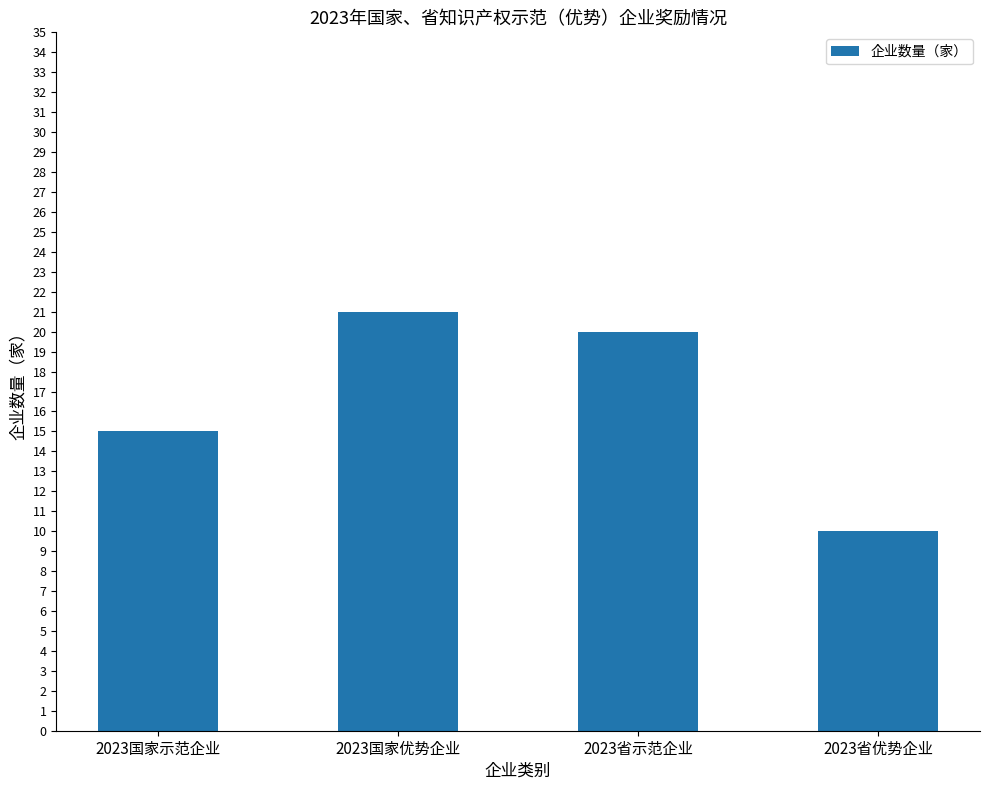

Is it true that the value at 2023国家示范企业 is 15?

True